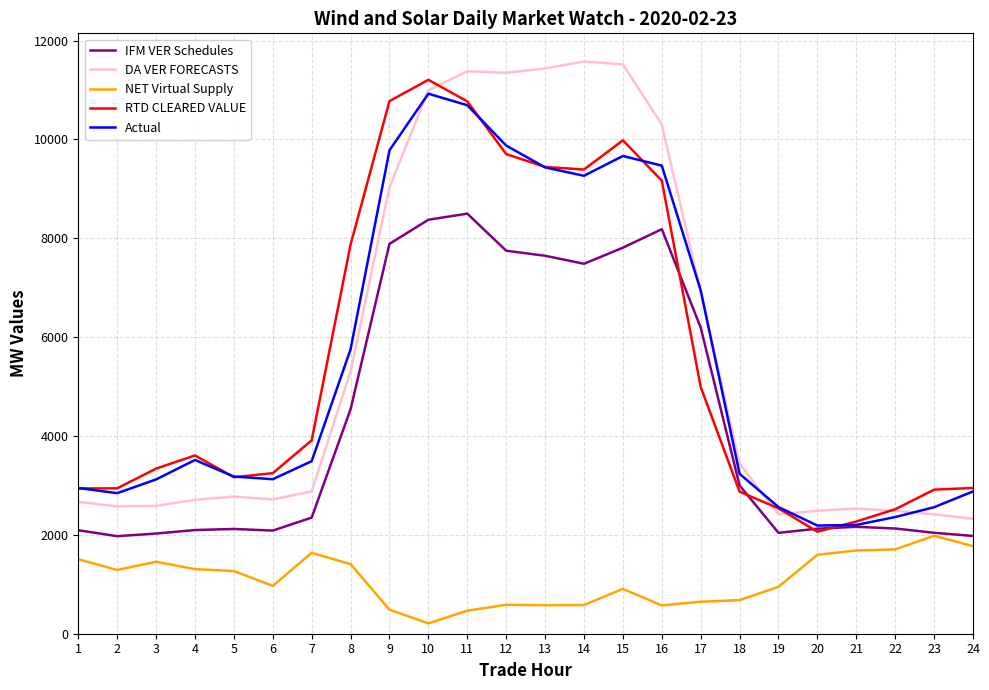

What is the spread (max minus min) of values at 1?

1442.1